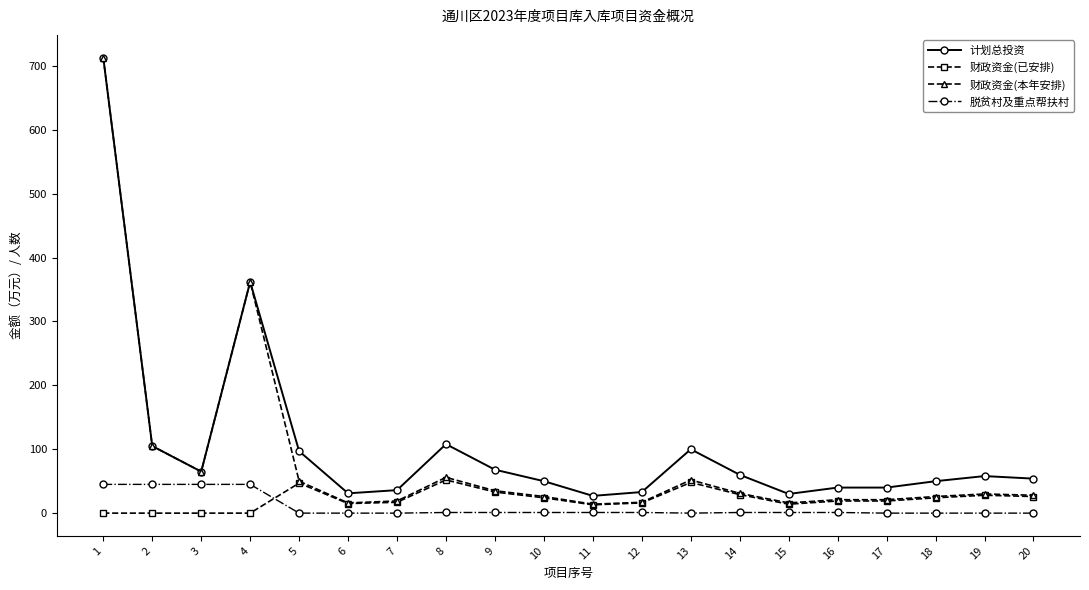

How many distinct data groups are displayed?

4